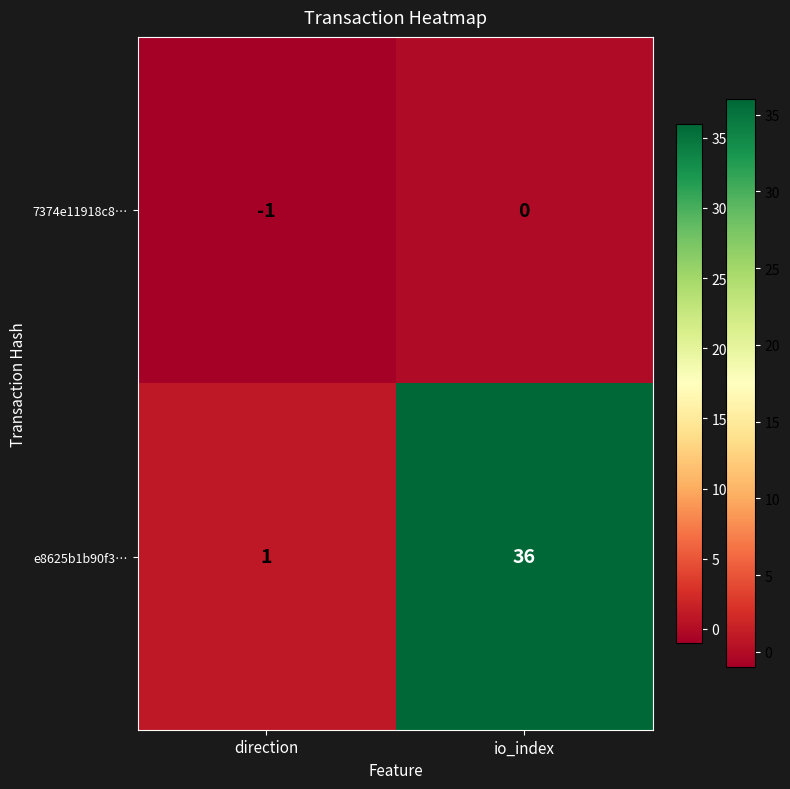

Which series changed the most between direction and io_index?

e8625b1b90f3…